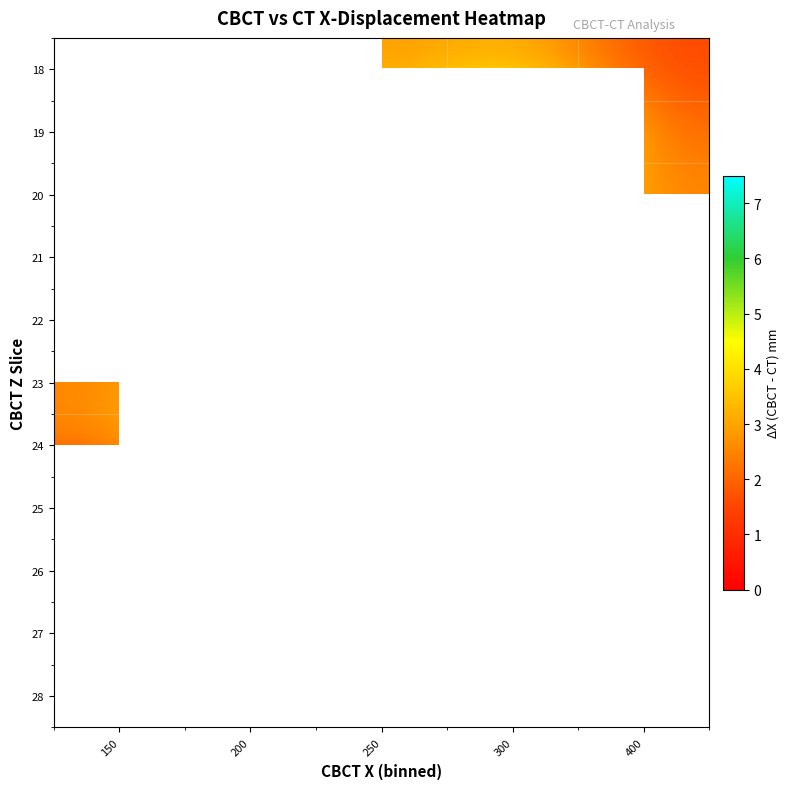

How many categories are shown in the chart?

5